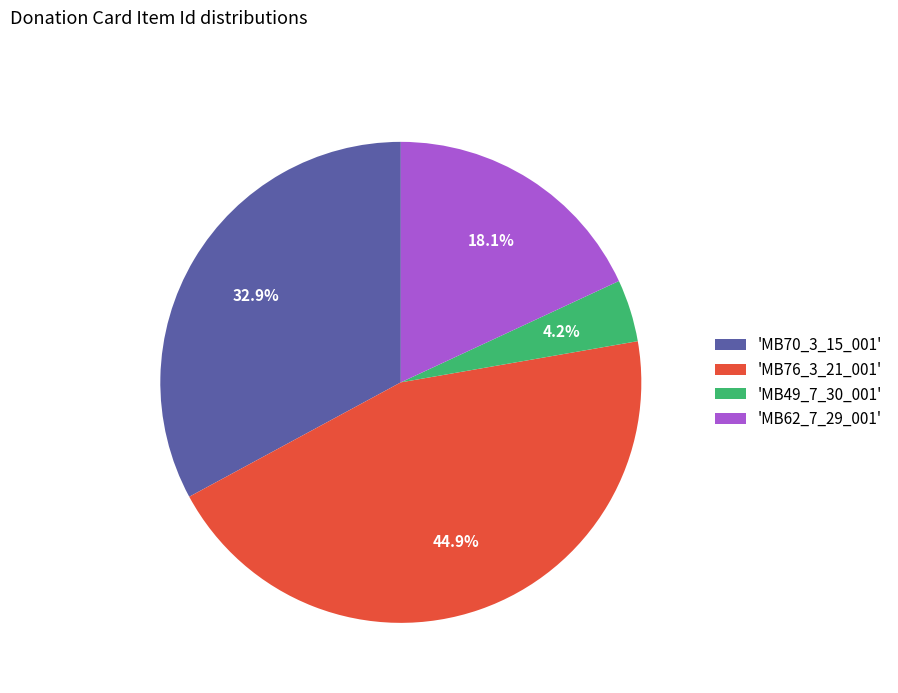

Is there any slice that represents more than half of the pie?

No